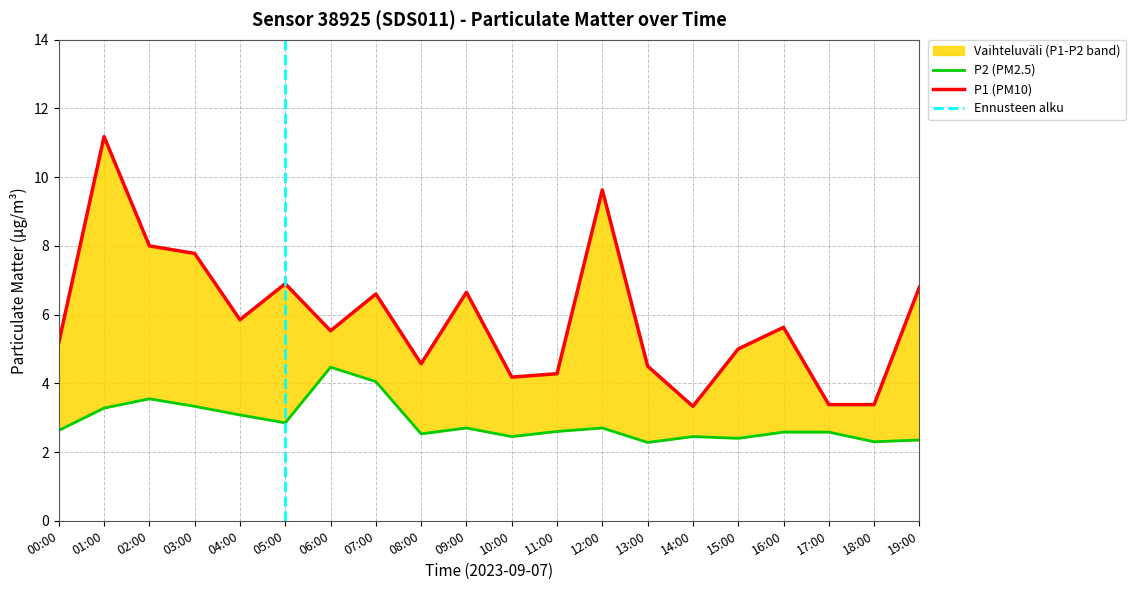

True or false: P1 and P2 intersect in this chart.

False